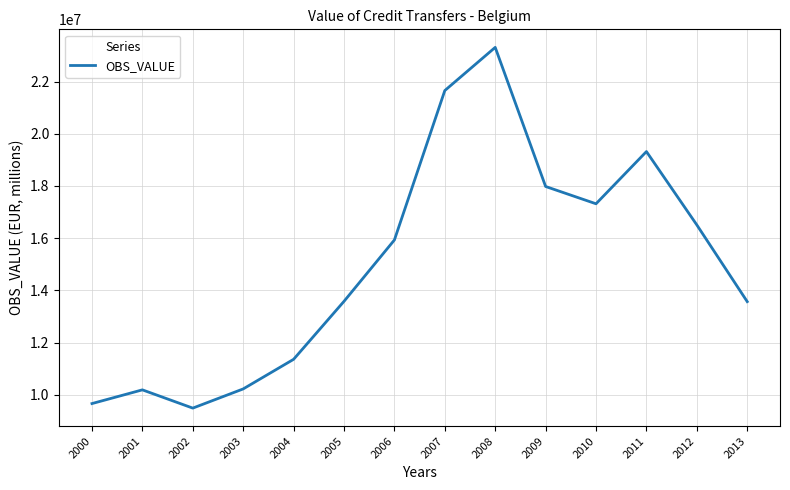

The value at 2012 is 28620722.4. True or false?

False